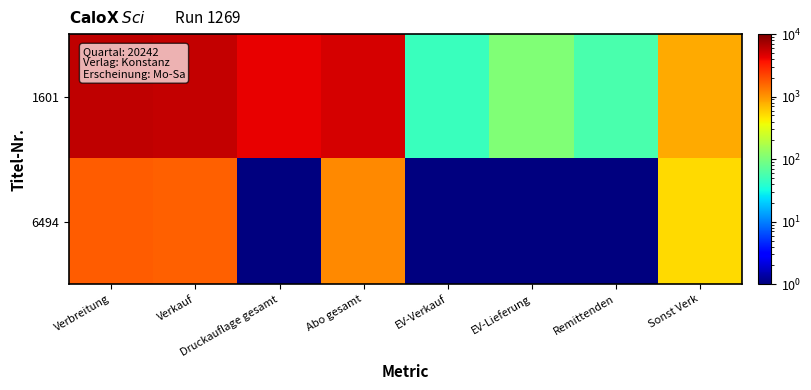

At which category does the chart reach its minimum across all series?

Druckauflage gesamt